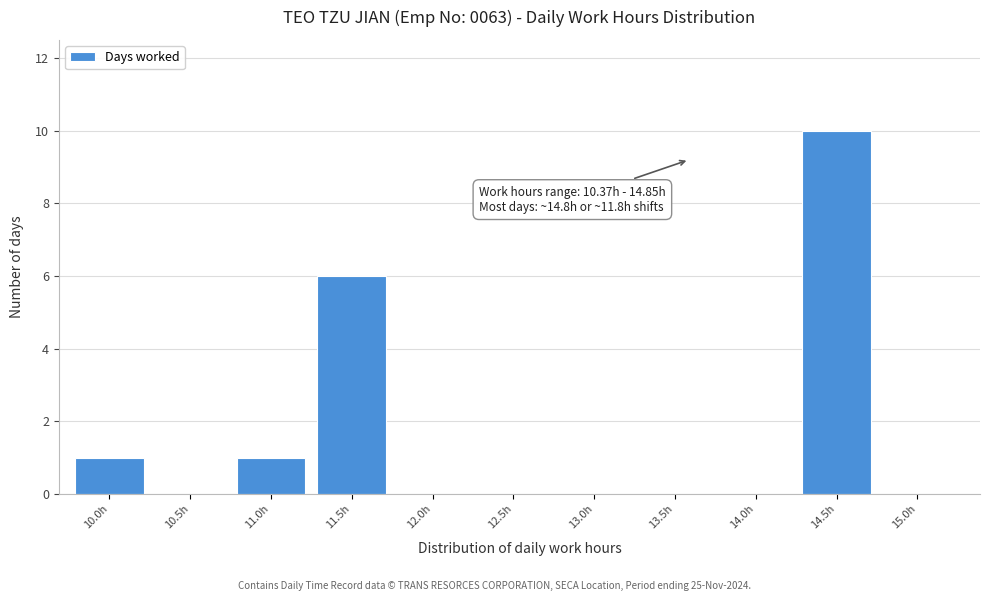

Reading left to right, list all the values displayed in this chart.

10.0h=1	10.5h=0	11.0h=1	11.5h=6	12.0h=0	12.5h=0	13.0h=0	13.5h=0	14.0h=0	14.5h=10	15.0h=0